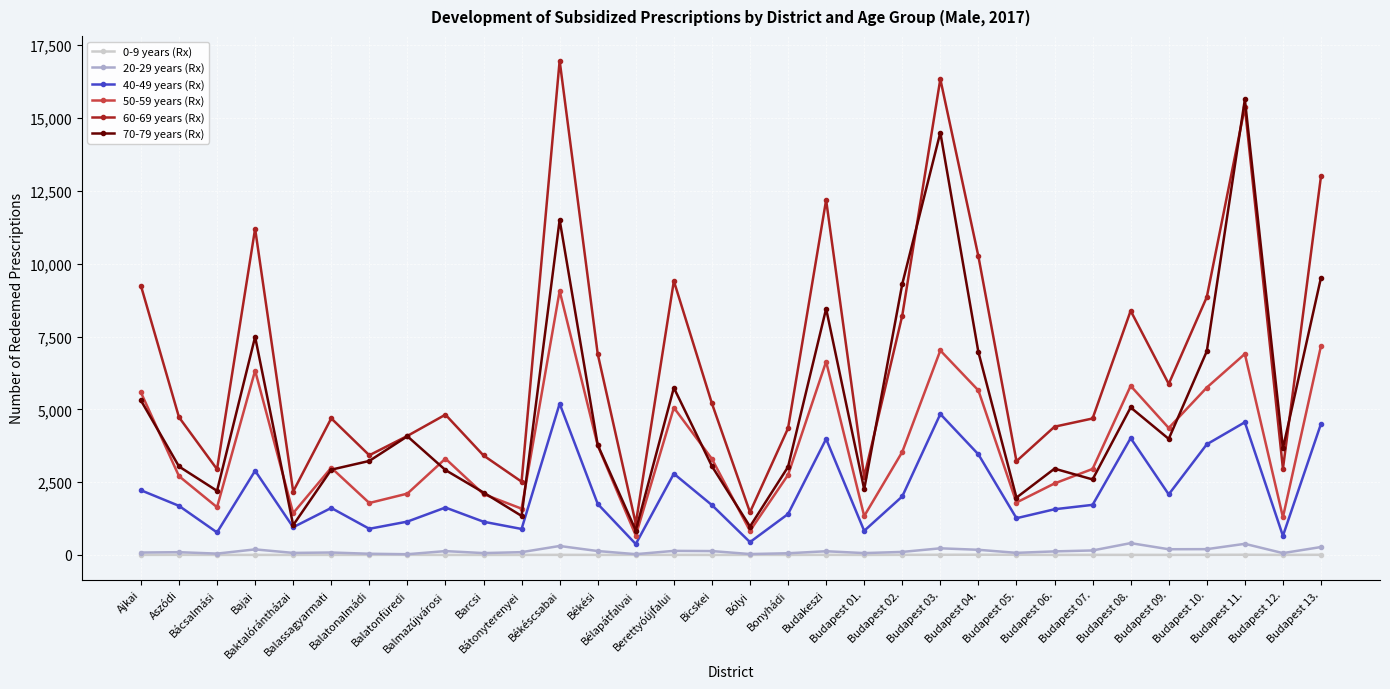

List the series in order of their peak value, highest first.

60-69 years (Rx), 70-79 years (Rx), 50-59 years (Rx), 40-49 years (Rx), 20-29 years (Rx), 0-9 years (Rx)